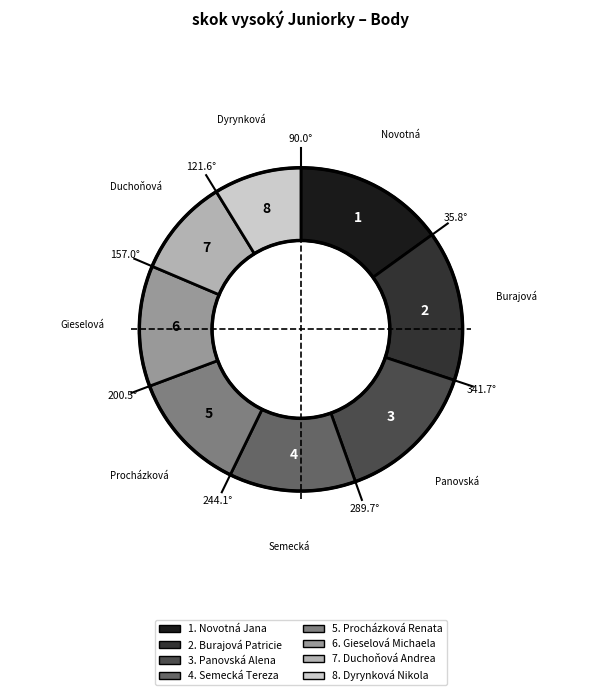

Does any single category account for the majority?

No